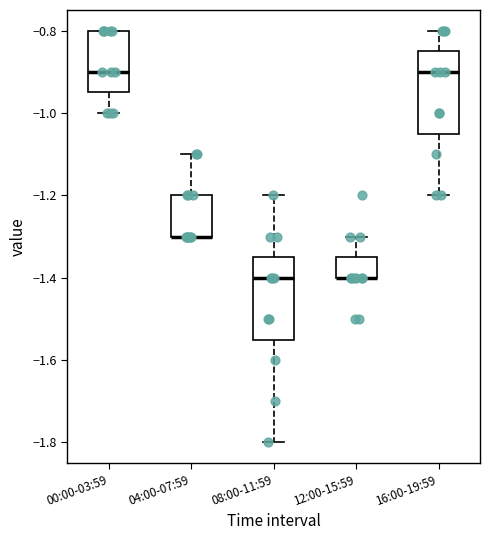

Reading left to right, read every box against the y-axis: the position of its median line, the range the box covers, and the ends of its whiskers. The values are not printed on the chart, so give them approximately, as read against the axis.

00:00-03:59: median -0.90, box -0.94 to -0.80, whiskers -1.00 to -0.80
04:00-07:59: median -1.30 (drawn on the box's lower edge), box -1.30 to -1.20, whiskers -1.30 to -1.10
08:00-11:59: median -1.40, box -1.54 to -1.34, whiskers -1.80 to -1.20
12:00-15:59: median -1.40 (drawn on the box's lower edge), box -1.40 to -1.34, whiskers -1.40 to -1.30
16:00-19:59: median -0.90, box -1.04 to -0.84, whiskers -1.20 to -0.80